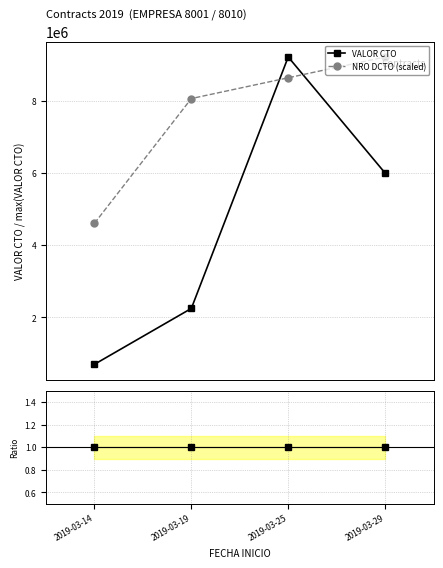

List the labels in order of VALOR CTO value, largest first.

2019-03-25, 2019-03-29, 2019-03-19, 2019-03-14